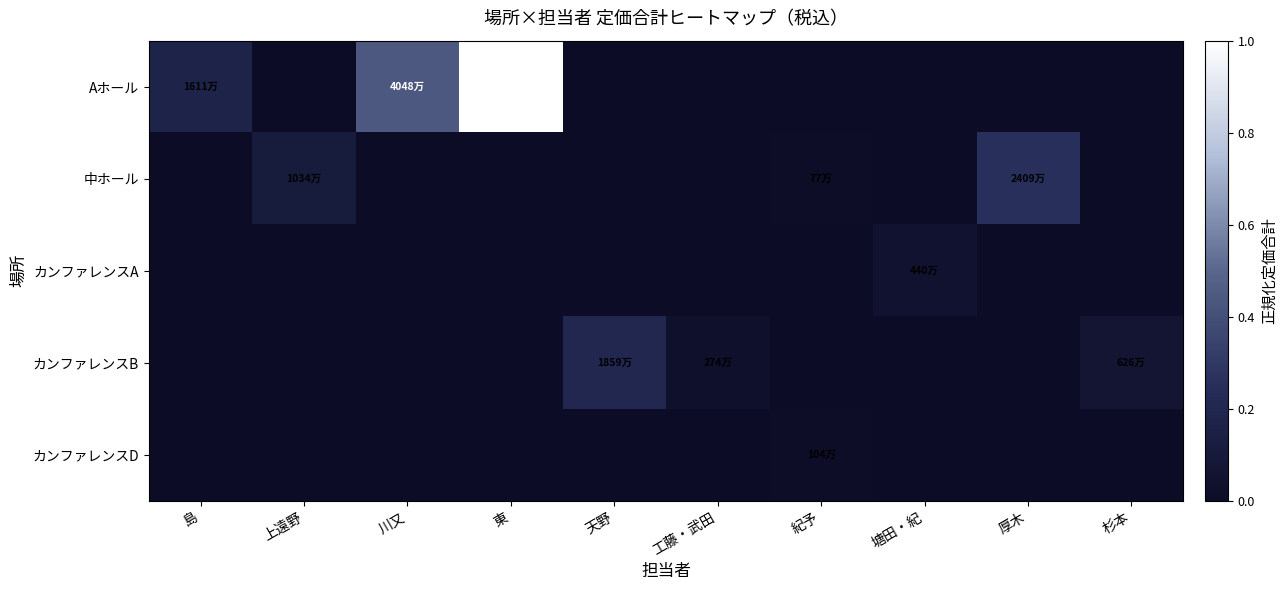

Between 上遠野 and 厚木, which series saw the biggest shift?

中ホール